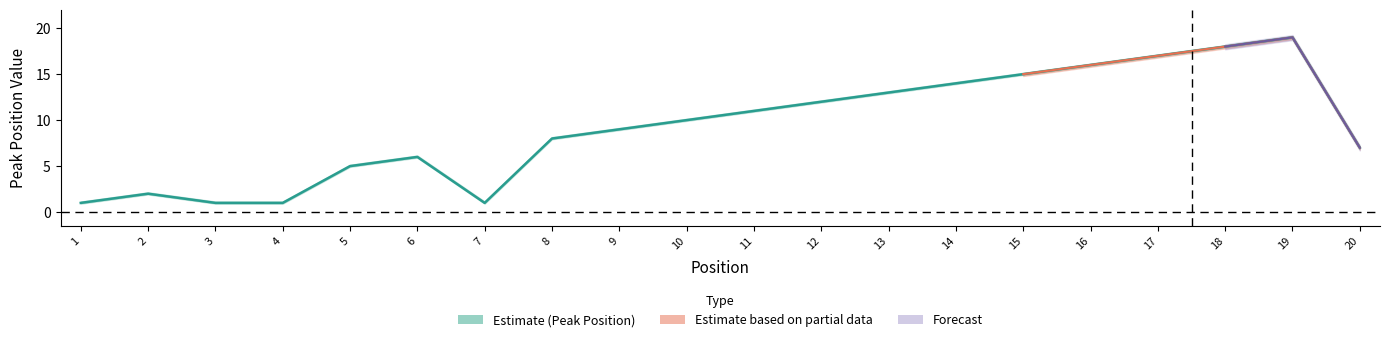

What is the value of the 18th point from the left?

18